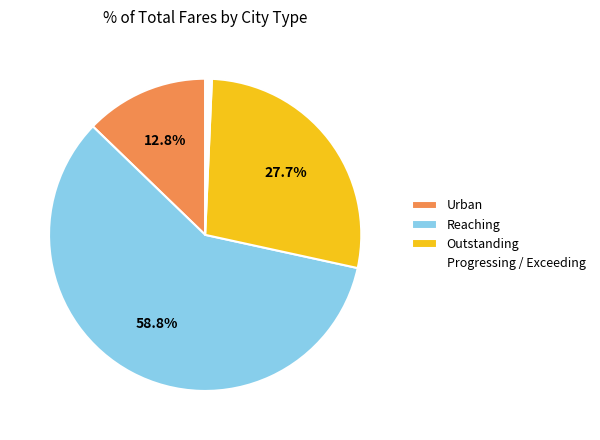

Does any single category account for the majority?

Yes